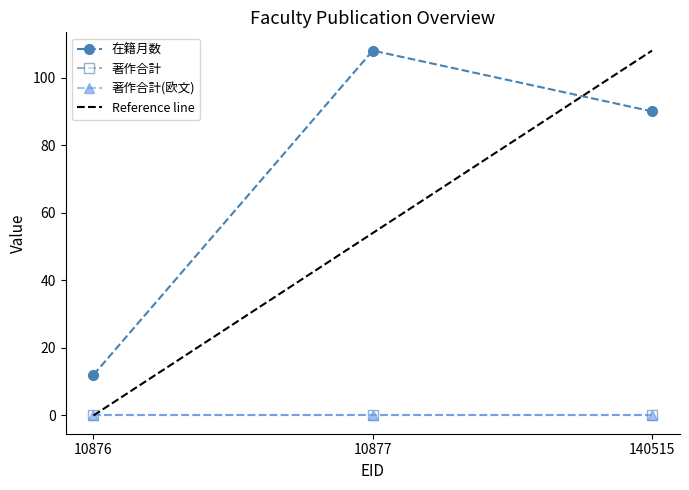

Reading left to right, extract all data points from this chart.

在籍月数: 10876=12	10877=108	140515=90
著作合計: 10876=0	10877=0	140515=0
著作合計(欧文): 10876=0	10877=0	140515=0